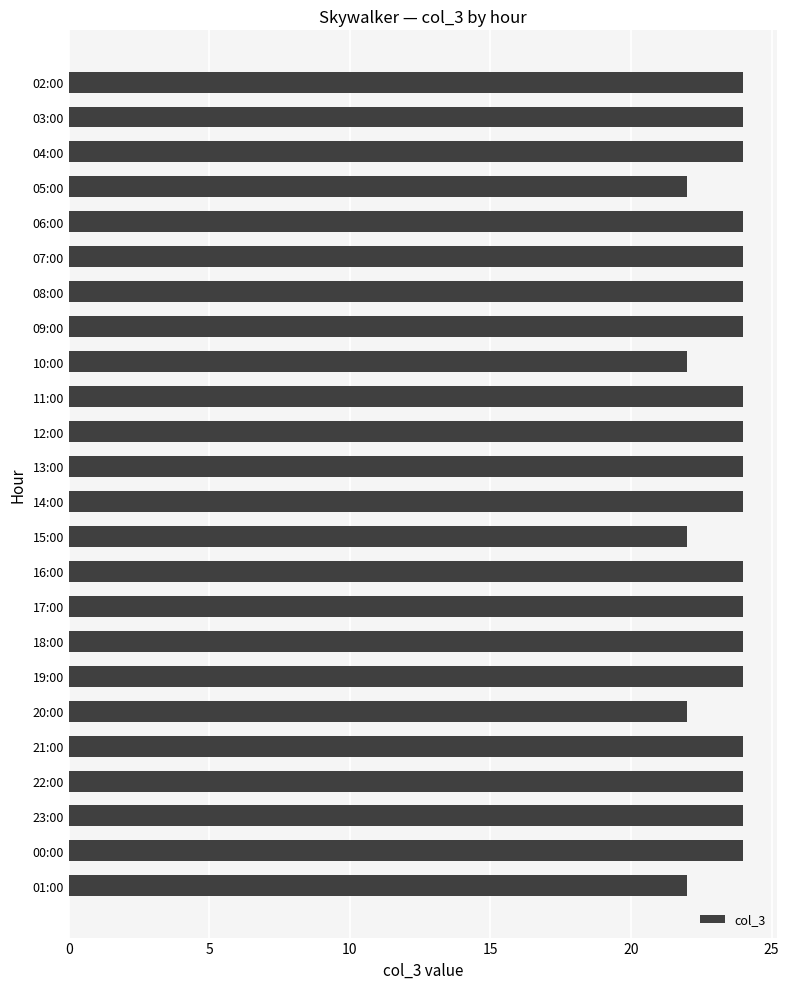

What is the average value?

24